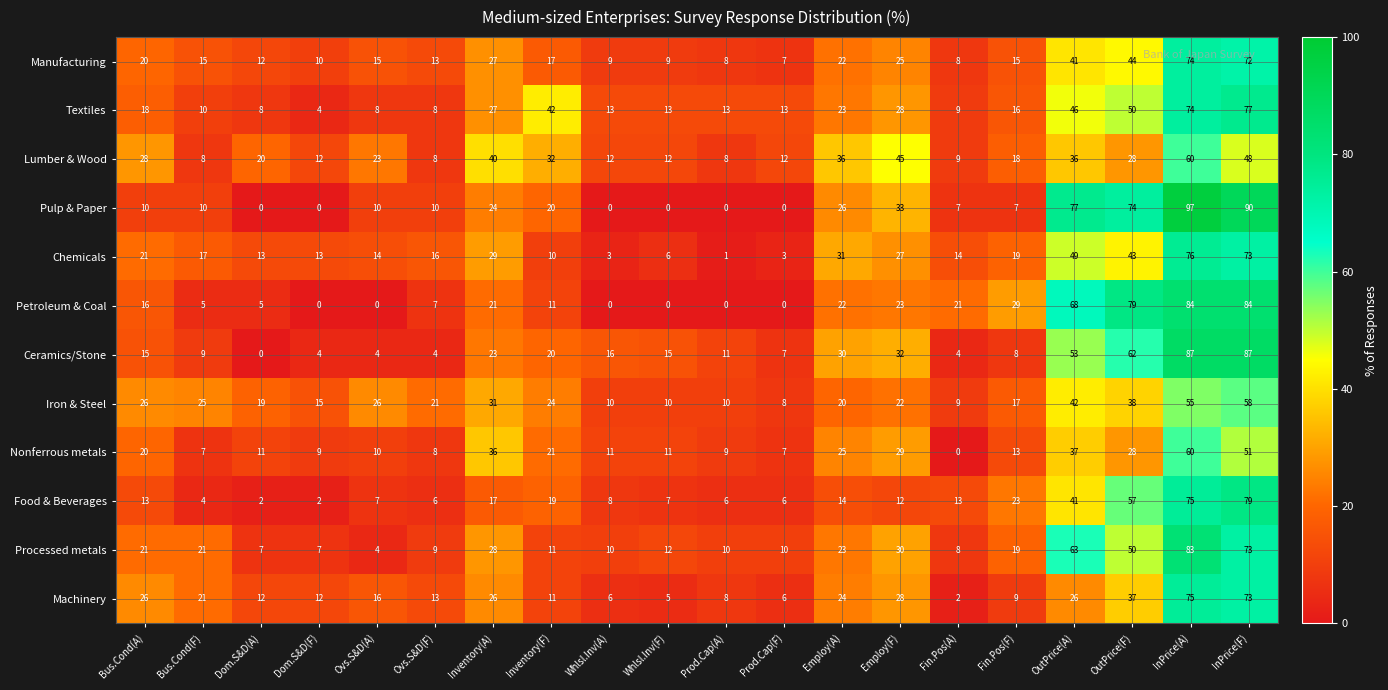

What is the sum of the Nonferrous metals values at Prod.Cap(F) and Dom.S&D(A)?

18